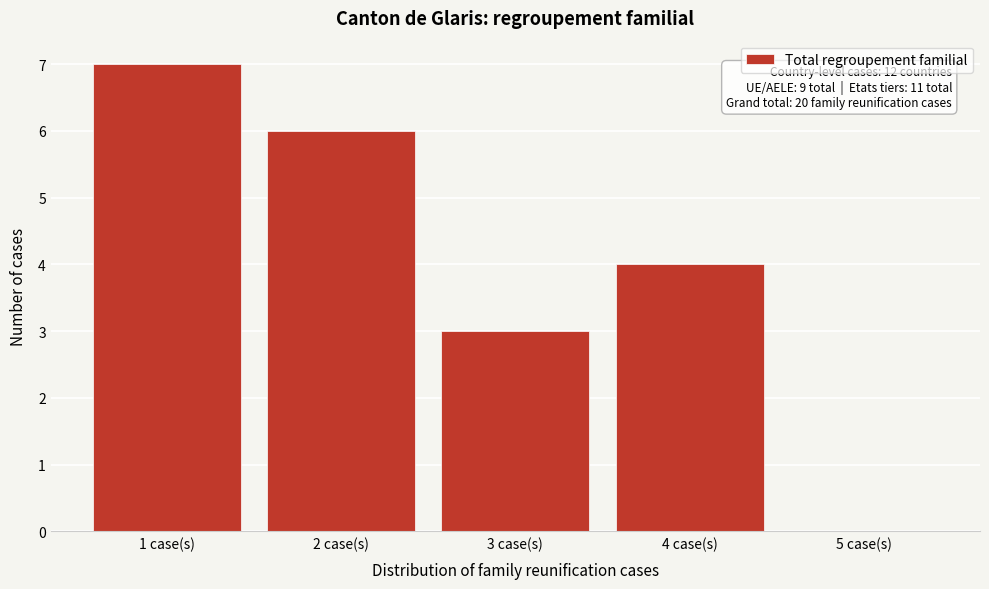

Reading left to right, list all the values displayed in this chart.

1 case(s)=7	2 case(s)=6	3 case(s)=3	4 case(s)=4	5 case(s)=0